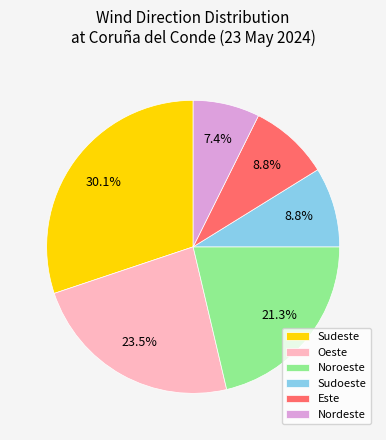

How many segments does this pie chart have?

6